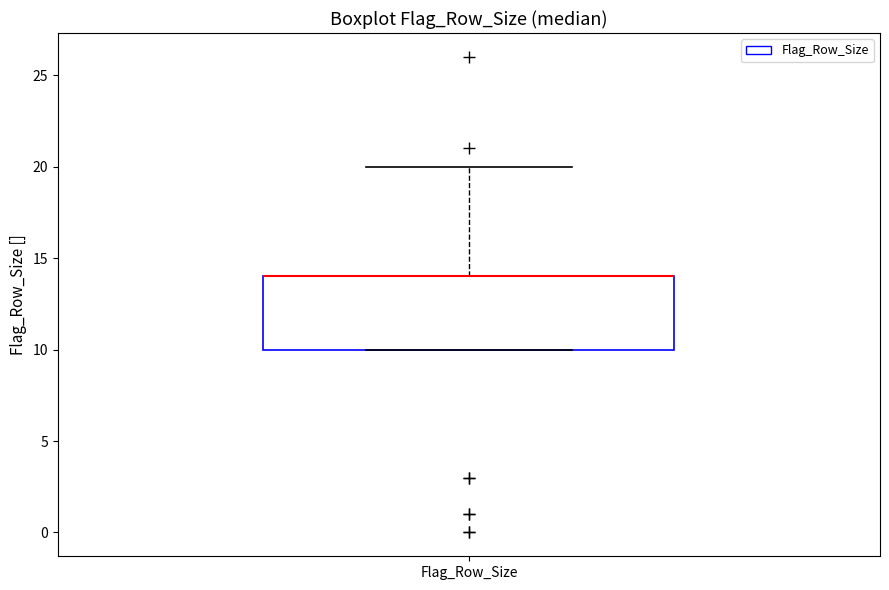

Read this box plot against the y-axis: the position of the median line, the range covered by the box, and the ends of both whiskers. The values are not printed on the chart, so give them approximately, as read against the axis.

median 14 (drawn on the box's upper edge), box 10 to 14, whiskers 10 to 20